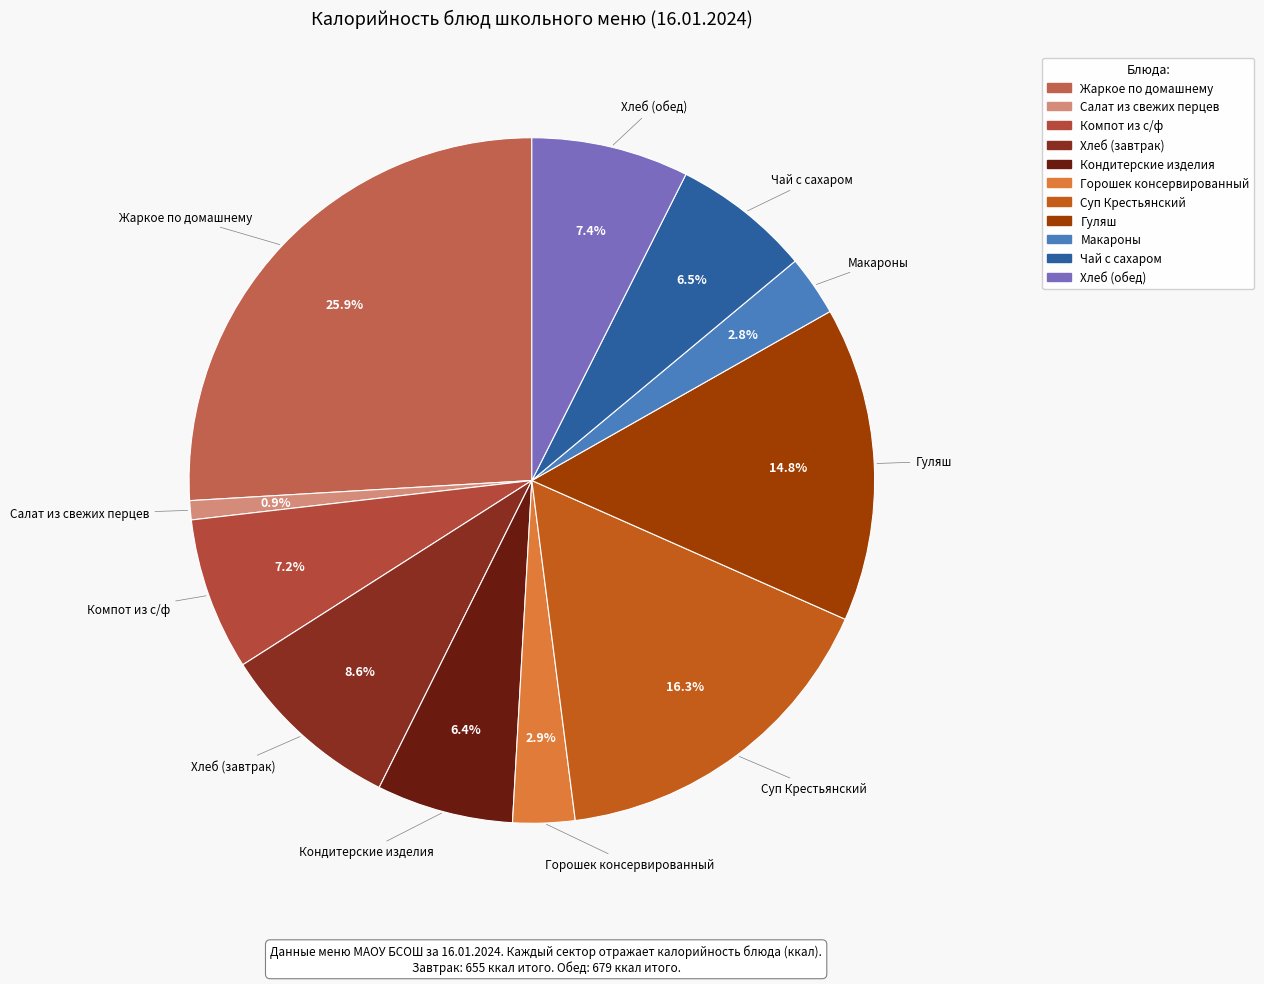

How many segments does this pie chart have?

11